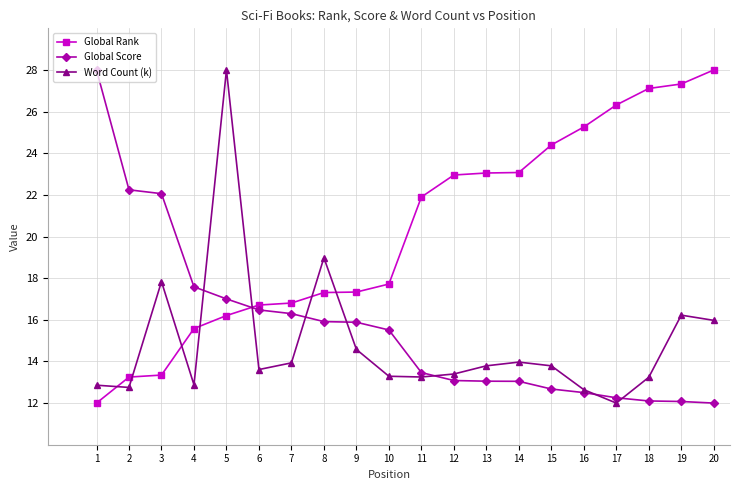

True or false: Word Count (k) and Global Rank intersect in this chart.

True